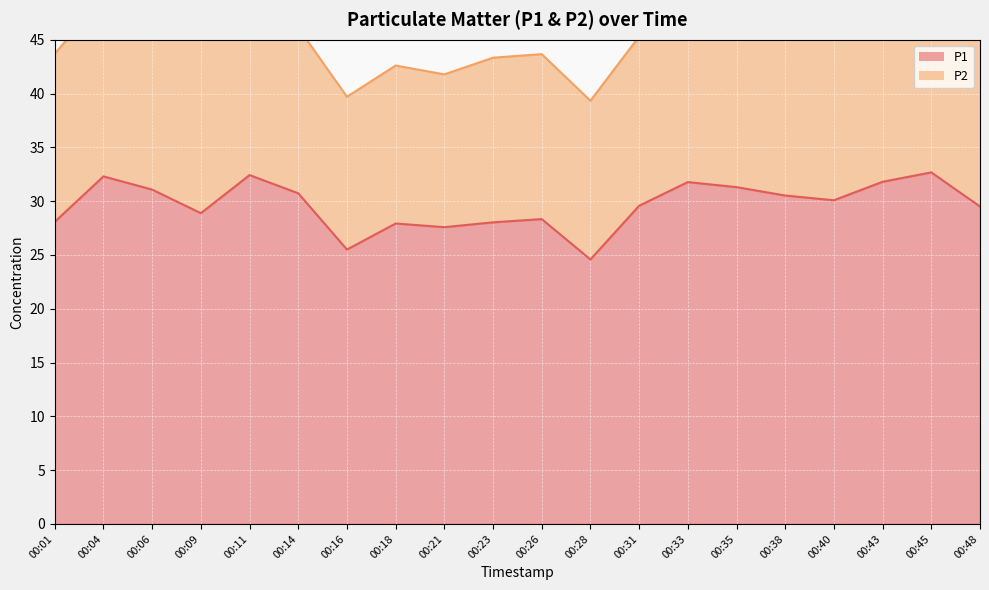

Rank the categories by value from highest to lowest.

00:45, 00:11, 00:04, 00:43, 00:33, 00:35, 00:06, 00:14, 00:38, 00:40, 00:31, 00:48, 00:09, 00:26, 00:01, 00:23, 00:18, 00:21, 00:16, 00:28